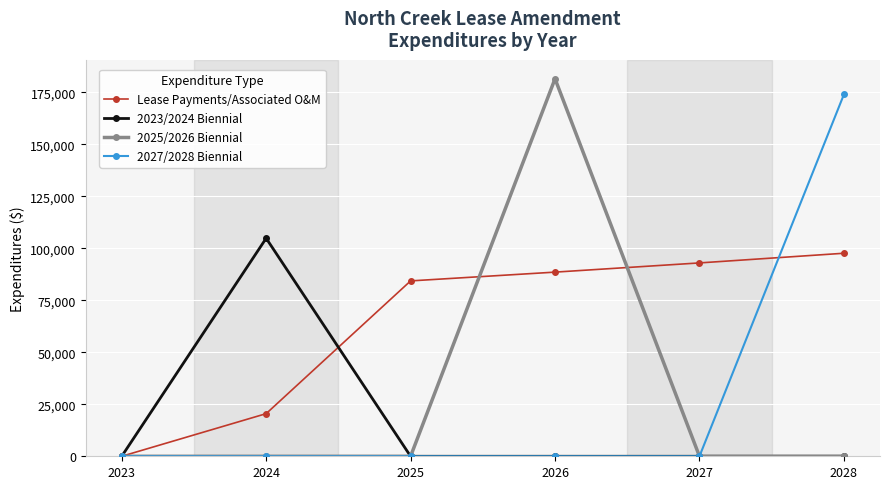

Which series changed the most between 2024 and 2027?

2023/2024 Biennial